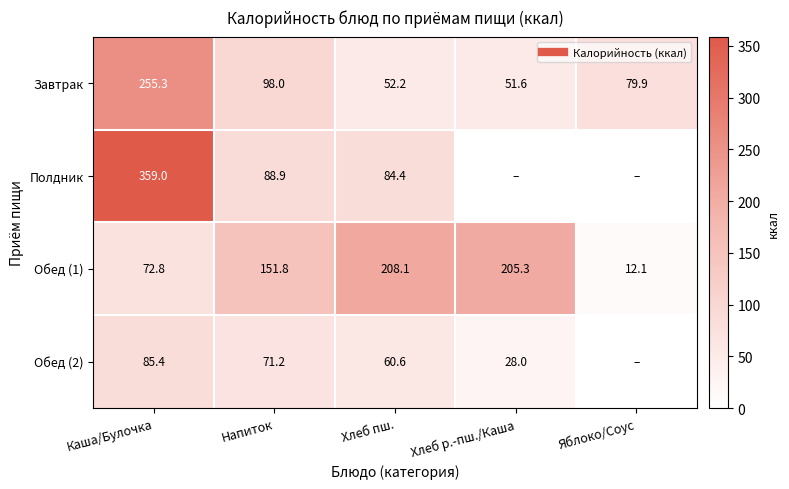

What value does the Завтрак series have at Каша/Булочка?

255.3